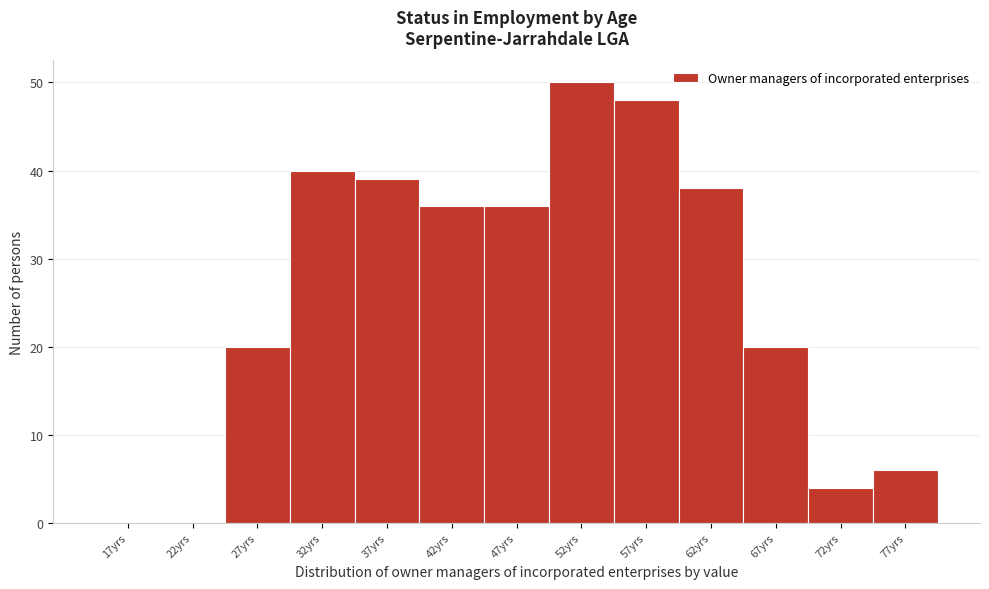

Reading left to right, transcribe this chart: for each bar, give the range it covers on the x-axis and its height. The values are not printed on the chart, so give them approximately, as read against the axis.

14.5 to 19.5: 0
19.5 to 24.5: 0
24.5 to 29.5: 20
29.5 to 34.5: 40
34.5 to 39.5: 39
39.5 to 44.5: 36
44.5 to 49.5: 36
49.5 to 54.5: 50
54.5 to 59.5: 48
59.5 to 64.5: 38
64.5 to 69.5: 20
69.5 to 74.5: 4
74.5 to 79.5: 6